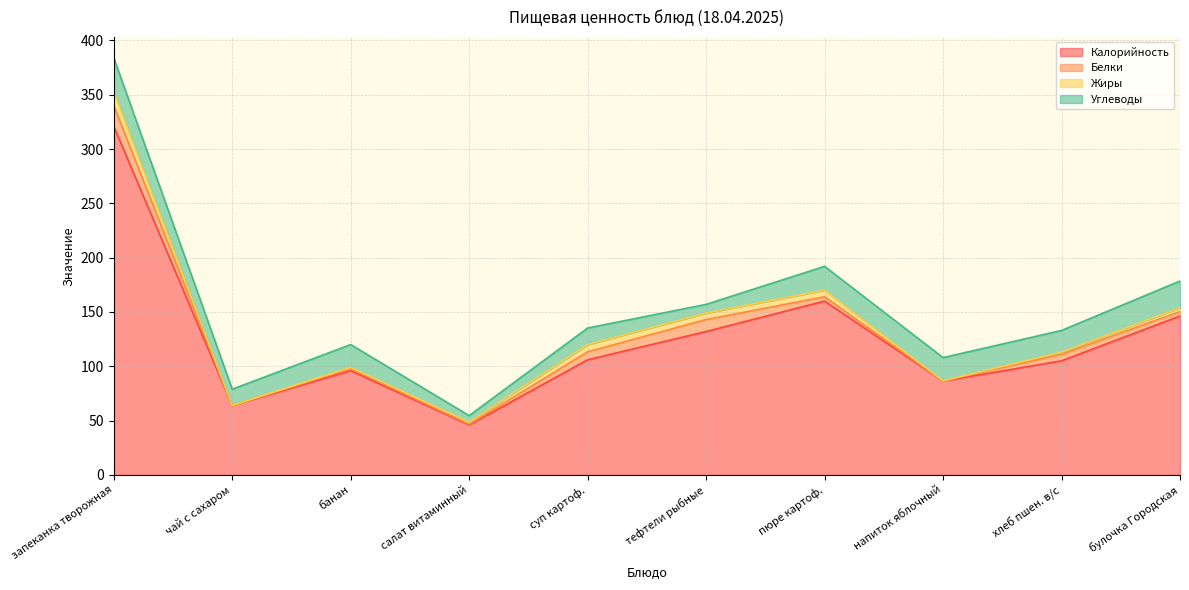

Reading left to right, what are all the values shown in this chart?

Калорийность: запеканка творожная=321.0	чай с сахаром=63.8	банан=96.0	салат витаминный=46.0	суп картоф.=106.0	тефтели рыбные=132.0	пюре картоф.=160.0	напиток яблочный=86.4	хлеб пшен. в/с=105.0	булочка Городская=146.3
Белки: запеканка творожная=19.0	чай с сахаром=0.0	банан=2.0	салат витаминный=0.6	суп картоф.=7.3	тефтели рыбные=11.0	пюре картоф.=4.0	напиток яблочный=0.1	хлеб пшен. в/с=6.0	булочка Городская=4.1
Жиры: запеканка творожная=13.0	чай с сахаром=0.1	банан=1.0	салат витаминный=2.0	суп картоф.=6.6	тефтели рыбные=6.0	пюре картоф.=6.0	напиток яблочный=0.1	хлеб пшен. в/с=2.0	булочка Городская=3.5
Углеводы: запеканка творожная=31.0	чай с сахаром=15.0	банан=21.0	салат витаминный=6.0	суп картоф.=15.3	тефтели рыбные=8.0	пюре картоф.=22.0	напиток яблочный=21.4	хлеб пшен. в/с=20.0	булочка Городская=24.6